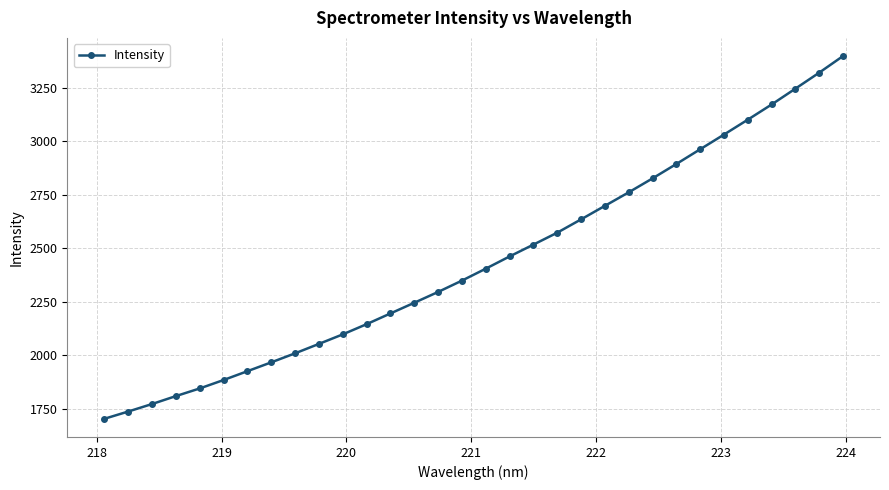

What is the value of the 16th point from the left?

2348.6